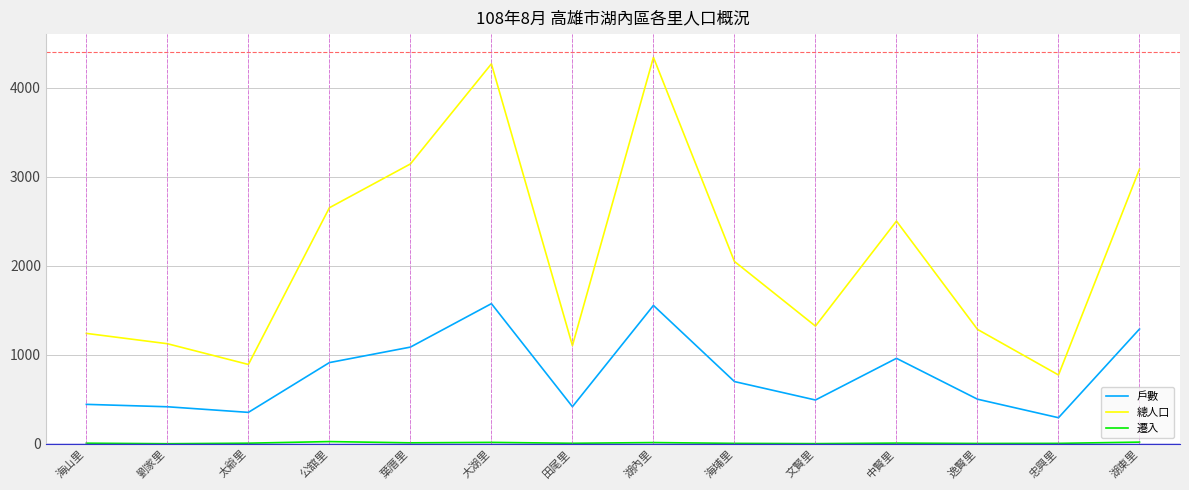

How many lines are shown in the chart?

3